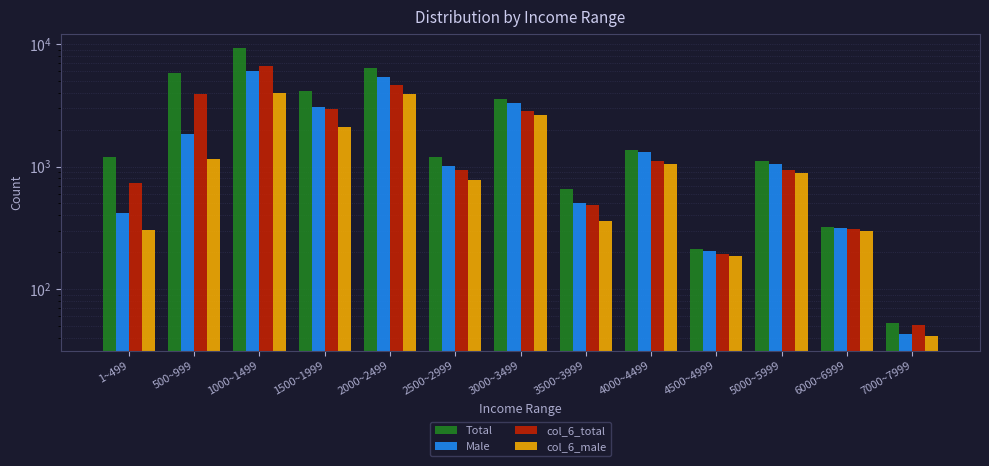

How many data points in Male are less than 1053?

6